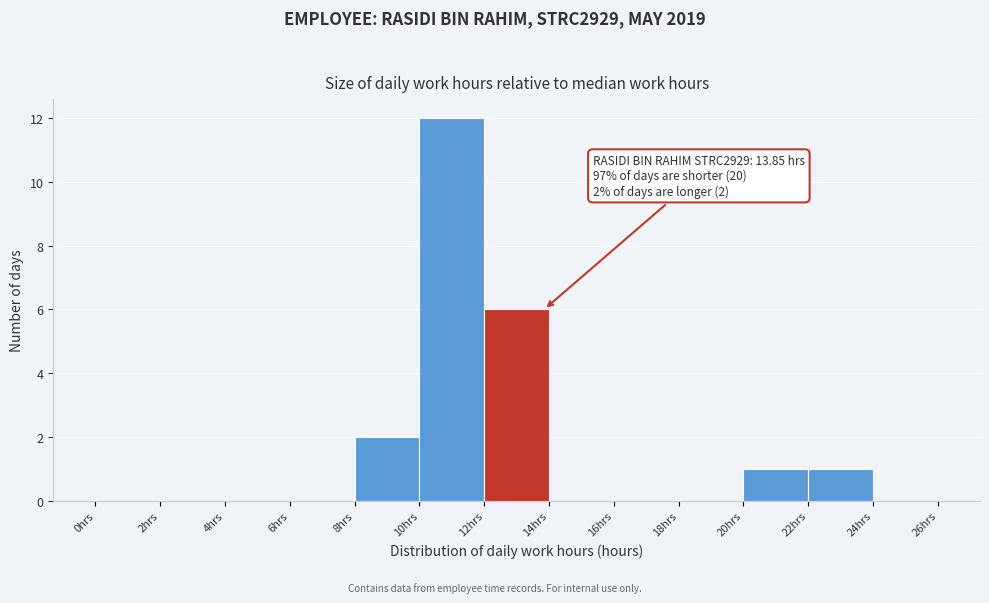

Over which range of the x-axis is the bar tallest?

10 to 12